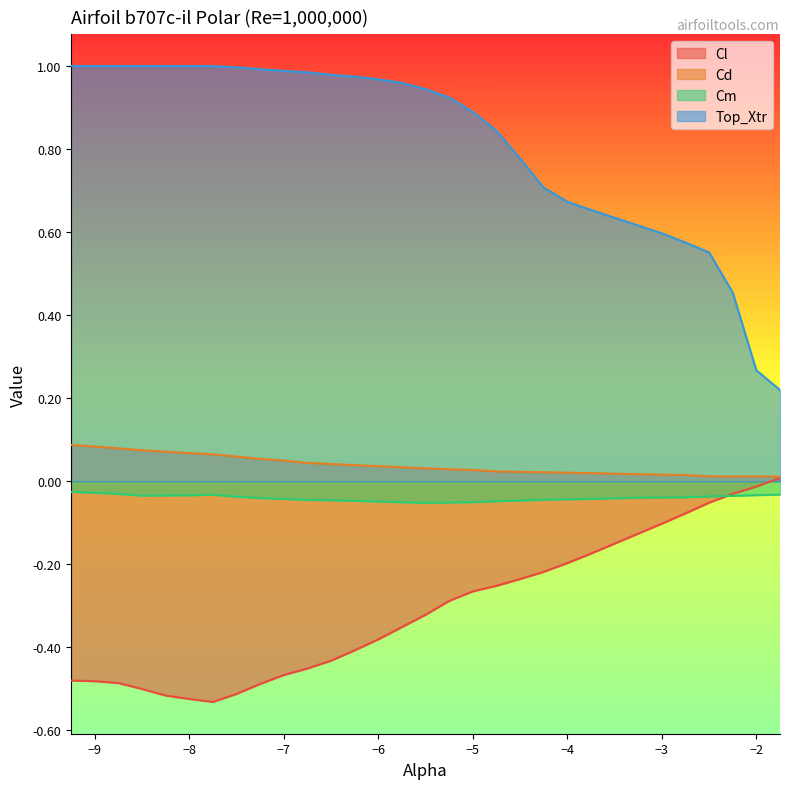

How many Cd values are between 0 and 1?

30